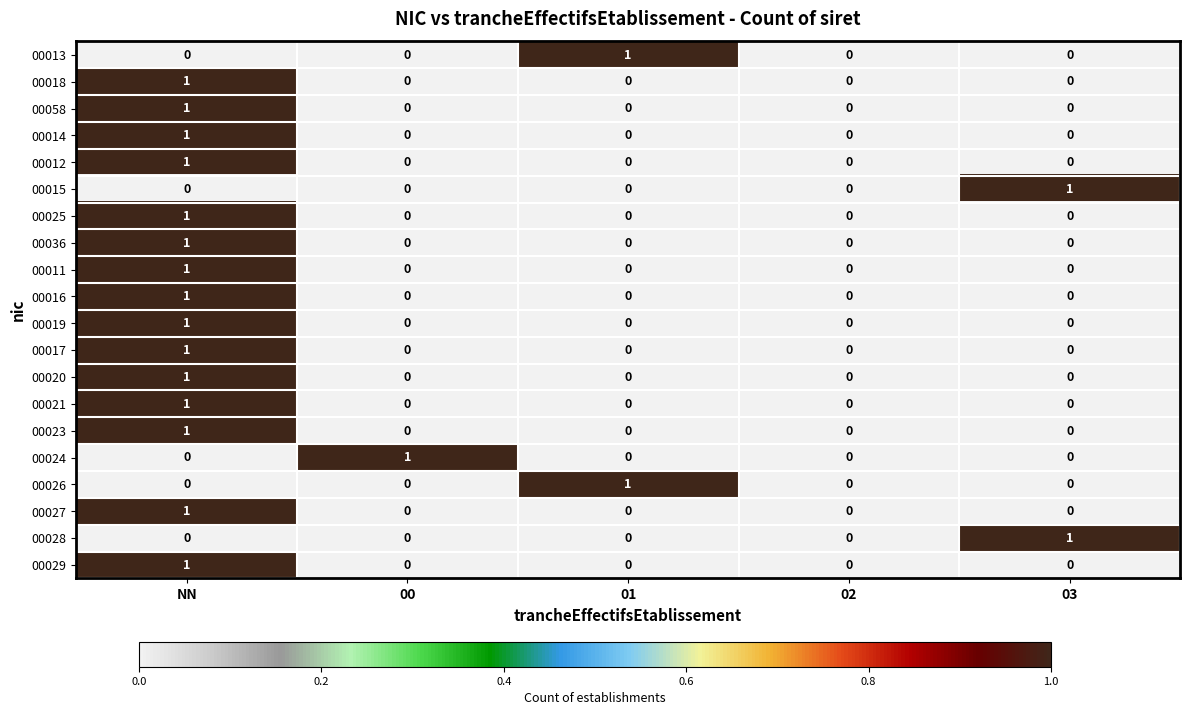

Count the 00021 values in the range 0 to 1.

5